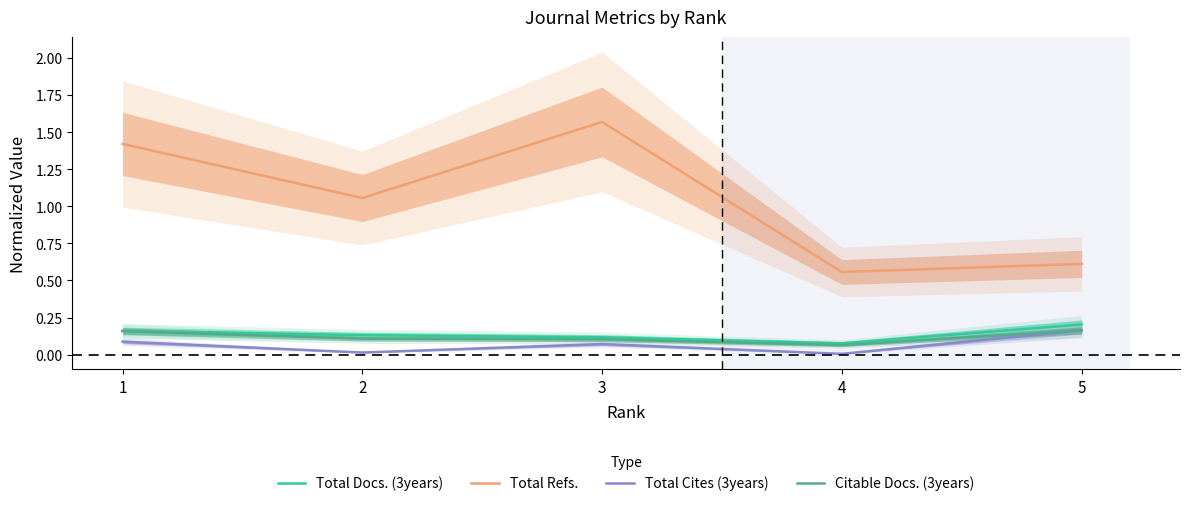

Which series changed the most between 1 and 5?

Total Refs.